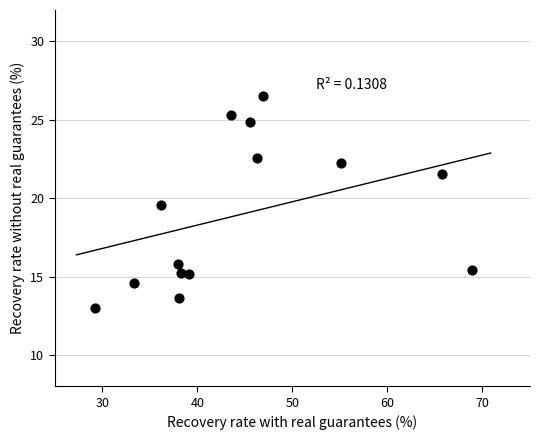

What Y value in the scatter plot is closest to 19?

19.6